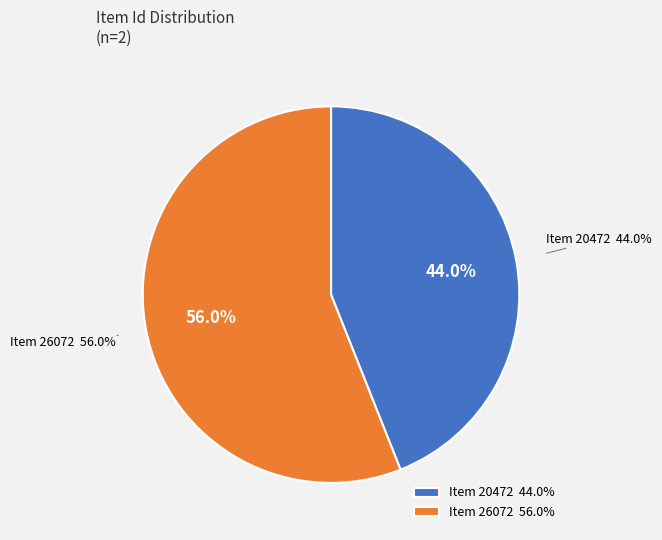

Which has a higher value, Item 26072 or Item 20472?

Item 26072